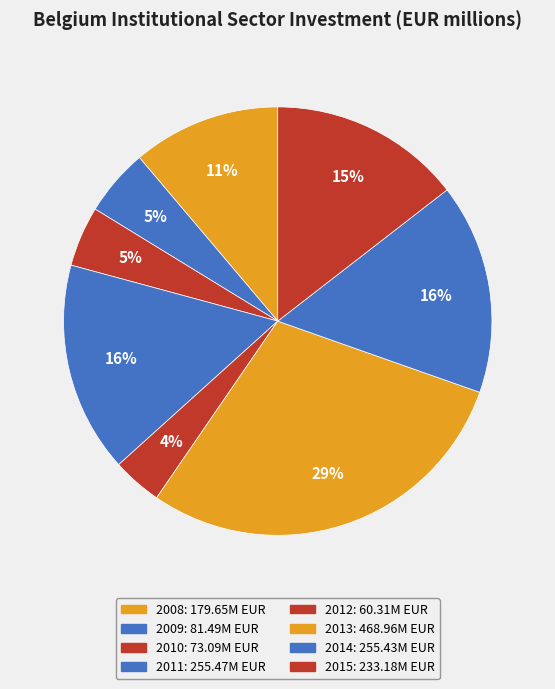

Which slice is the smallest?

2012